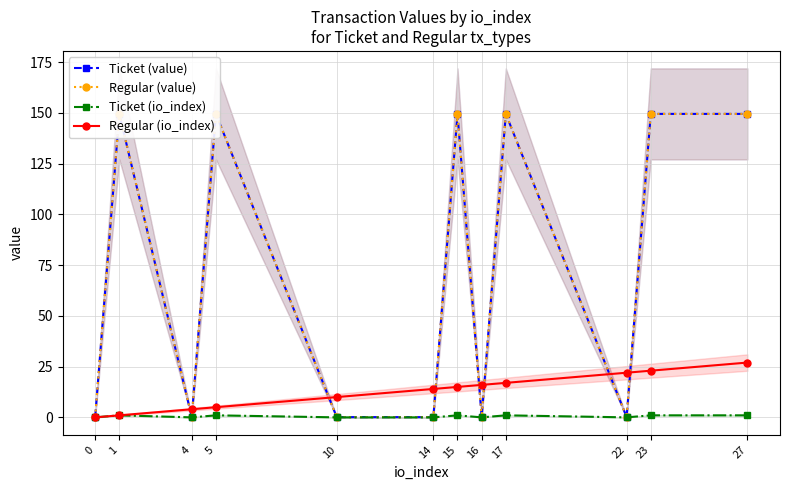

True or false: Ticket (value) has more than 1 points higher than both neighbors.

True